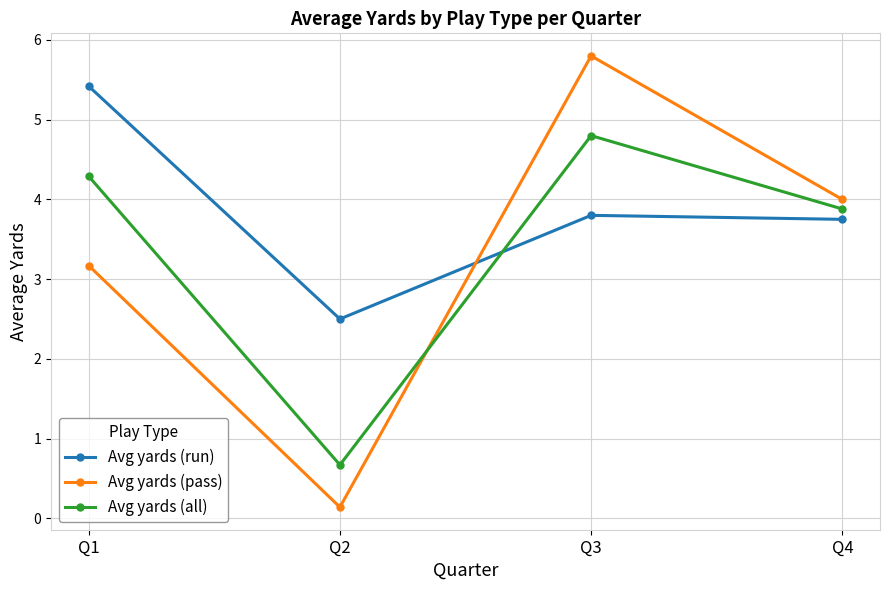

How many interior local peaks does the Avg yards (pass) series have?

1